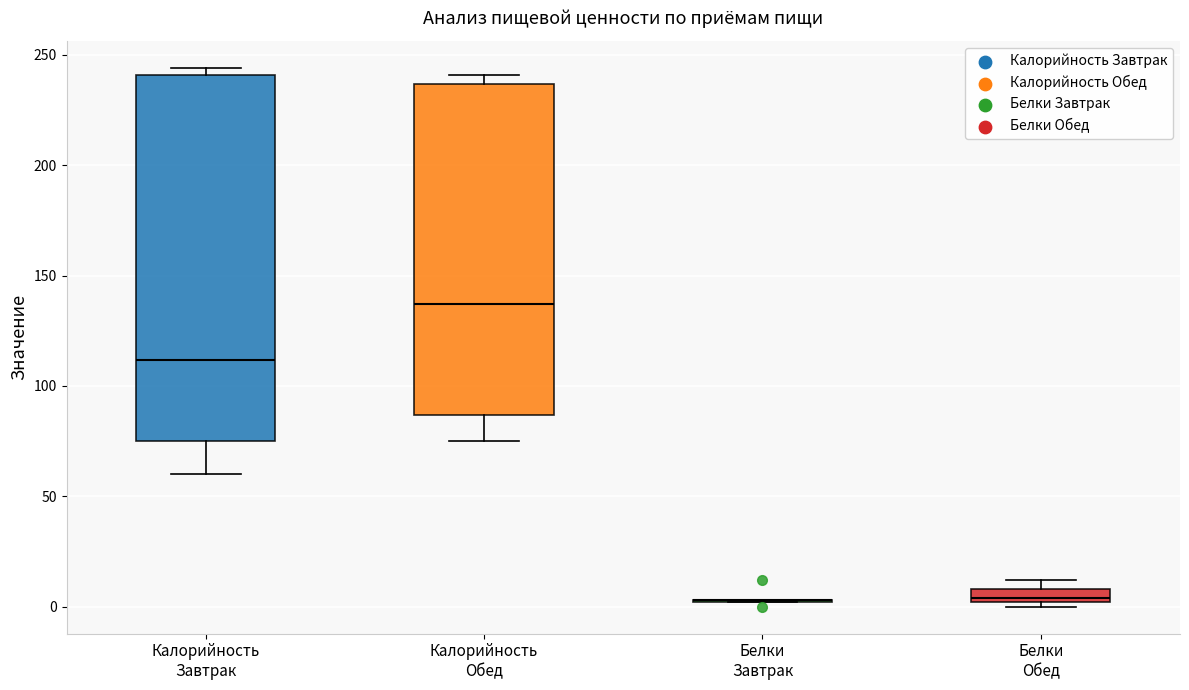

Comparing the boxes themselves (not the whiskers), which one is the tallest?

Калорийность Завтрак